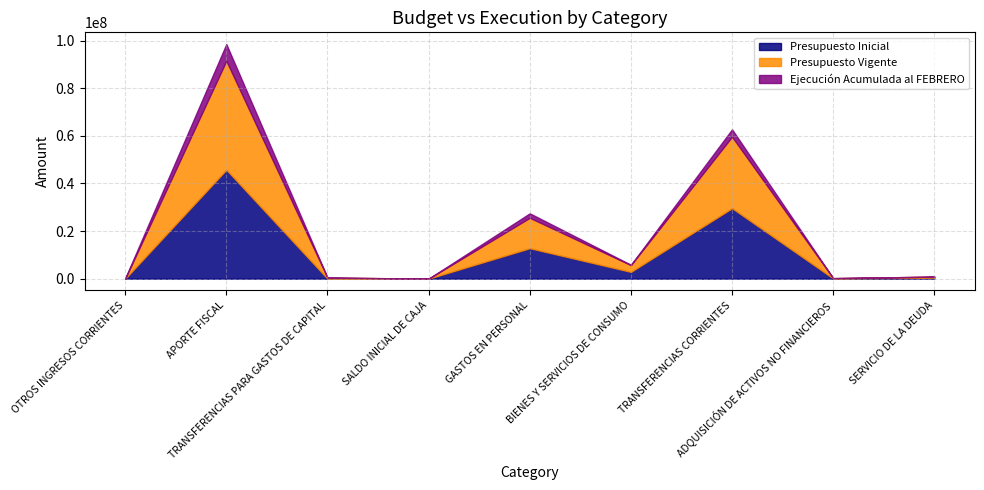

At which label does Presupuesto Vigente first exceed 442015?

APORTE FISCAL